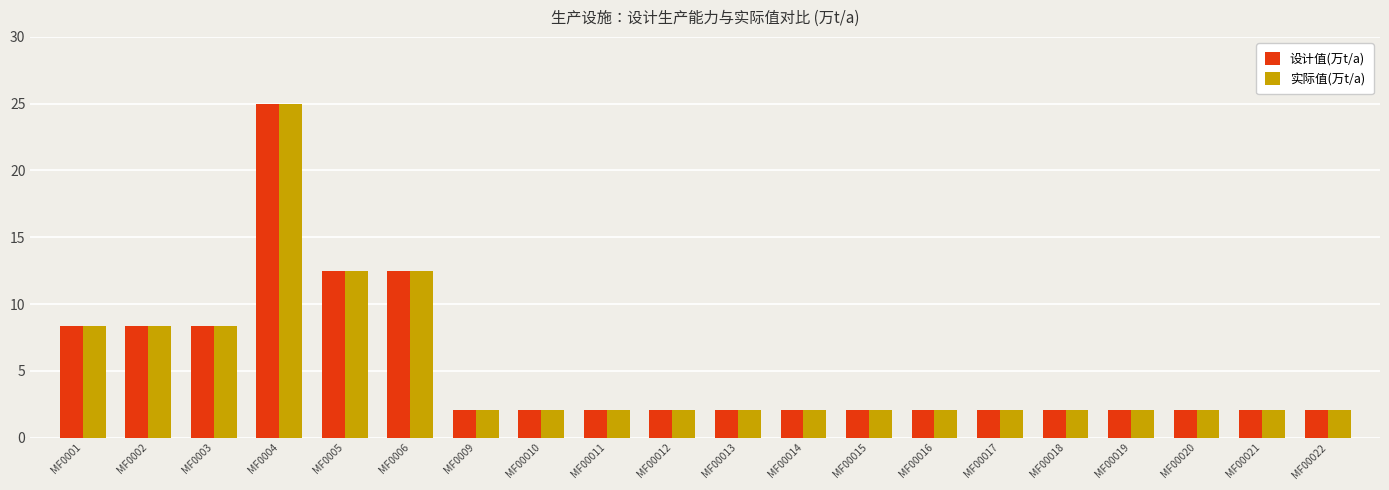

What is the difference between the maximum and minimum values in the 设计值(万t/a) series?

22.9